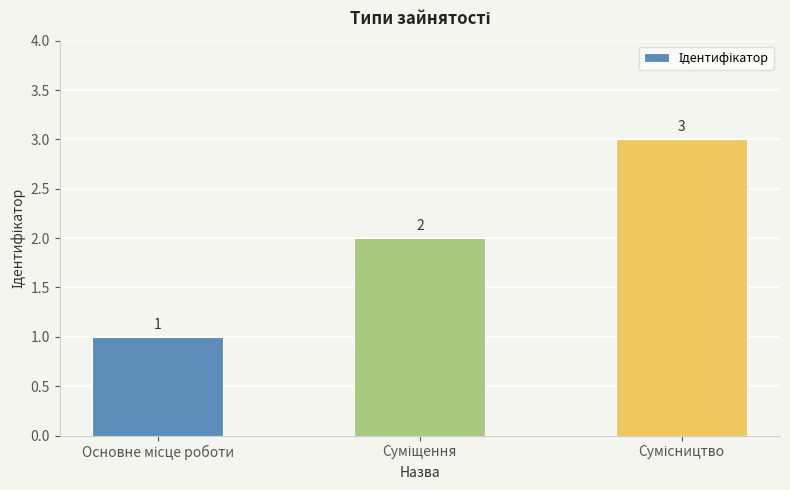

What is the sum of all values?

6